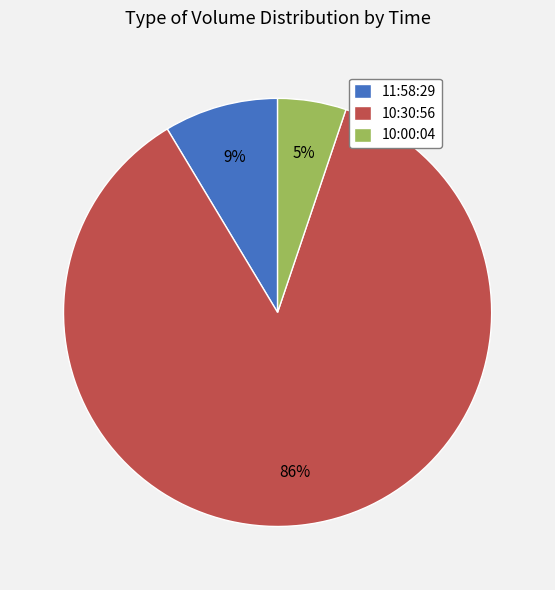

Rank the categories by value from lowest to highest.

10:00:04, 11:58:29, 10:30:56